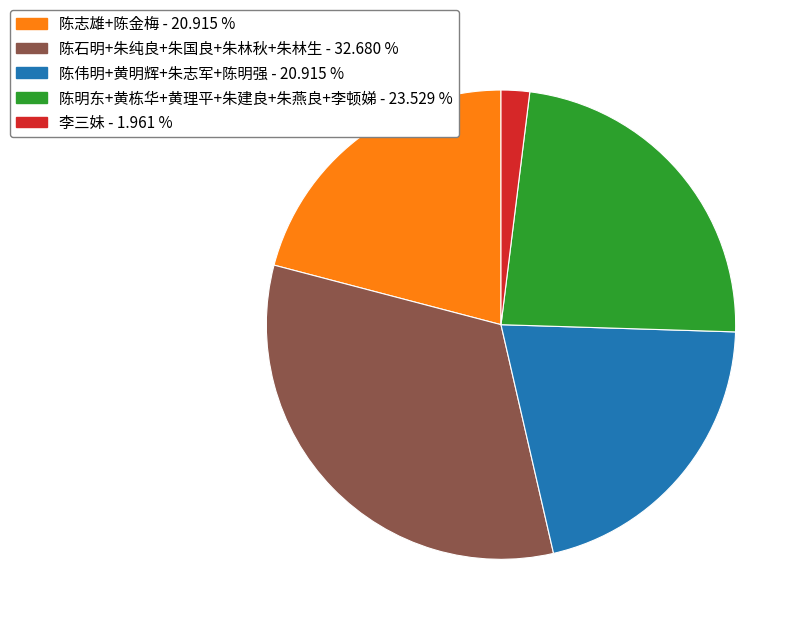

Which slice is the smallest?

李三妹 - 1.961 %